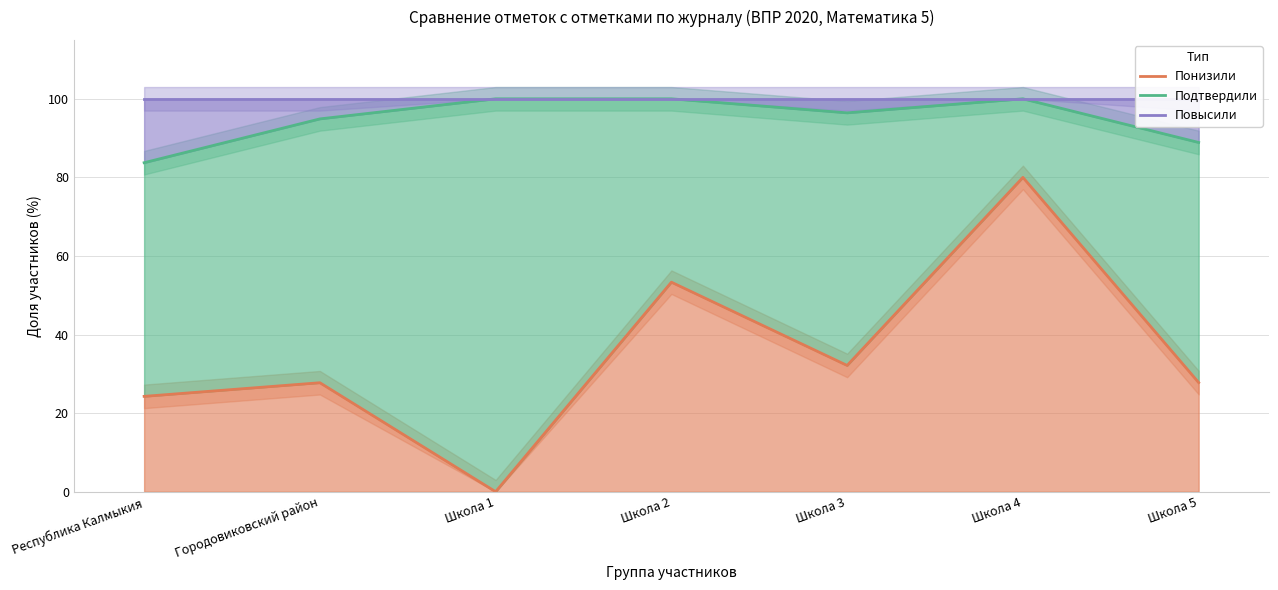

At which label does Понизили first exceed 27?

Городовиковский район